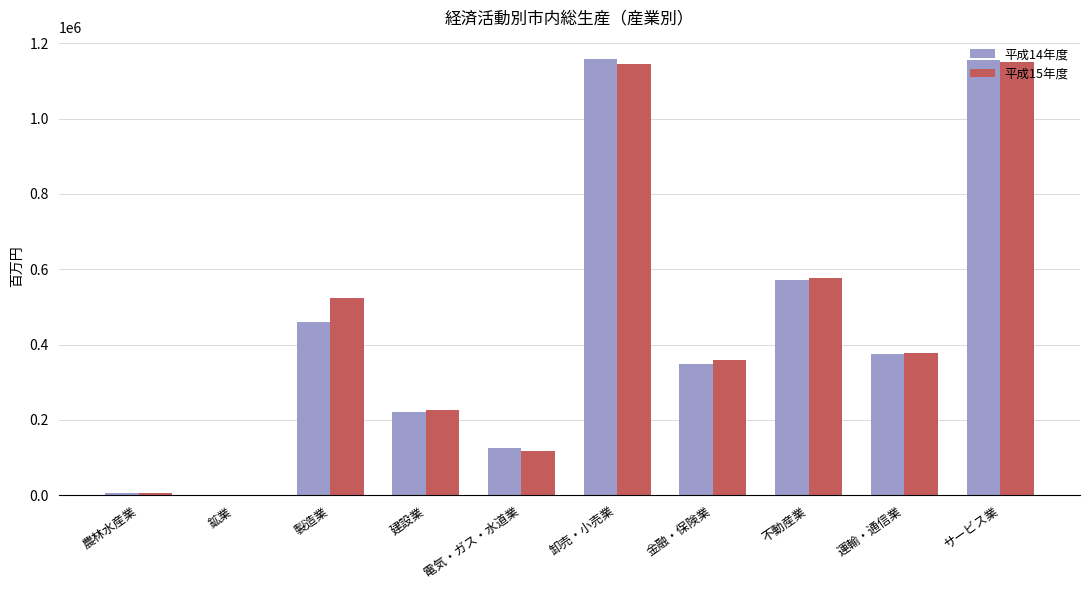

Between 製造業 and 電気・ガス・水道業, which series saw the biggest shift?

平成15年度